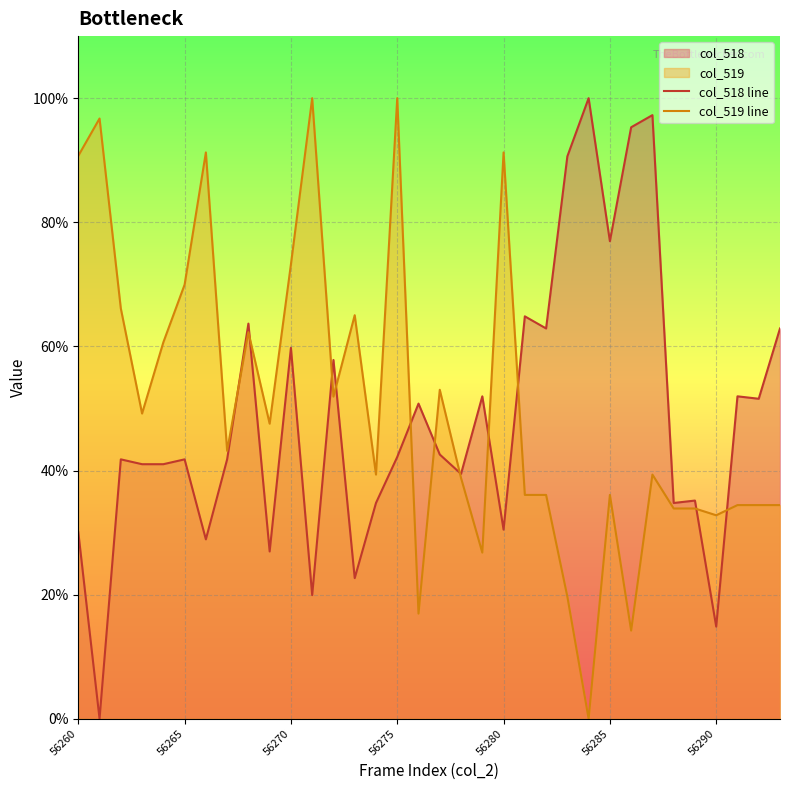

Reading right to left, what are all the values shown in this chart?

col_518 line: 62.9	51.6	52.0	14.8	35.2	34.8	97.3	95.3	77.0	100.0	90.6	62.9	64.8	30.5	52.0	39.5	42.6	50.8	42.2	34.8	22.7	57.8	19.9	59.8	27.0	63.7	41.8	28.9	41.8	41.0	41.0	41.8	0.0	30.1
col_519 line: 34.4	34.4	34.4	32.8	33.9	33.9	39.3	14.2	36.1	0.0	19.7	36.1	36.1	91.3	26.8	38.8	53.0	16.9	100.0	39.3	65.0	51.9	100.0	73.2	47.5	62.3	43.2	91.3	69.9	60.7	49.2	66.1	96.7	90.7